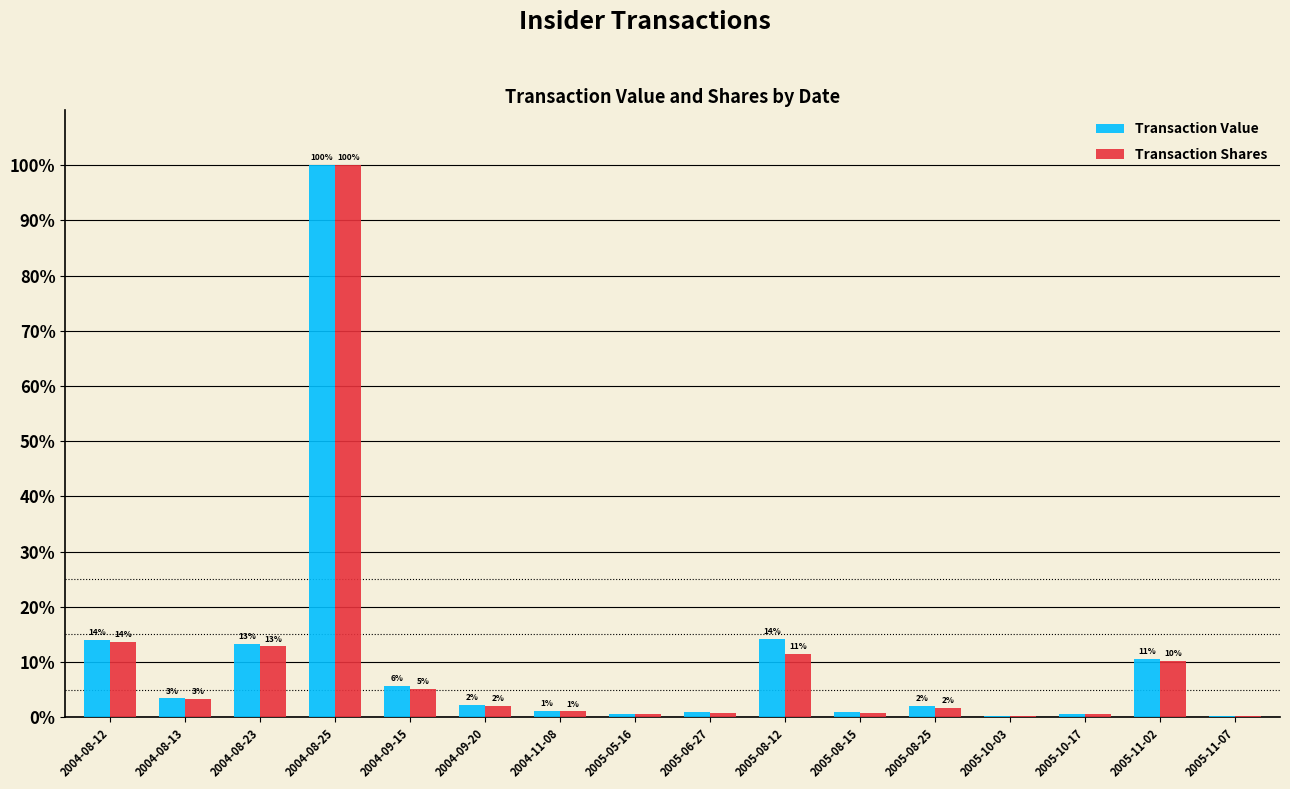

What is the difference between the Transaction Value values at 2004-08-12 and 2004-08-13?

10.6